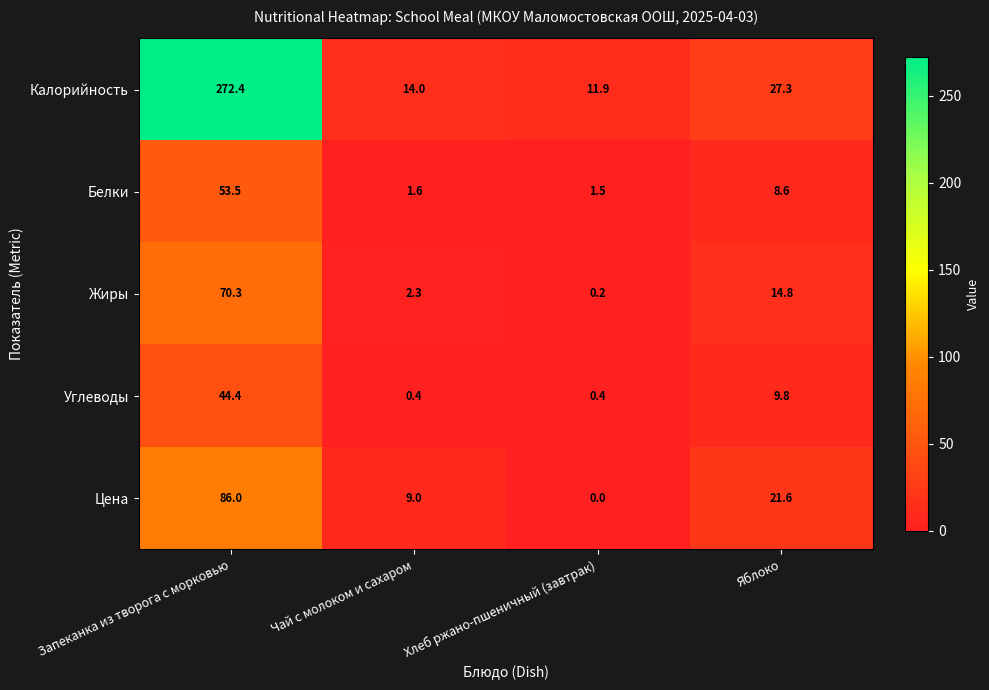

Where does the Жиры series first go above 14?

Запеканка из творога с морковью